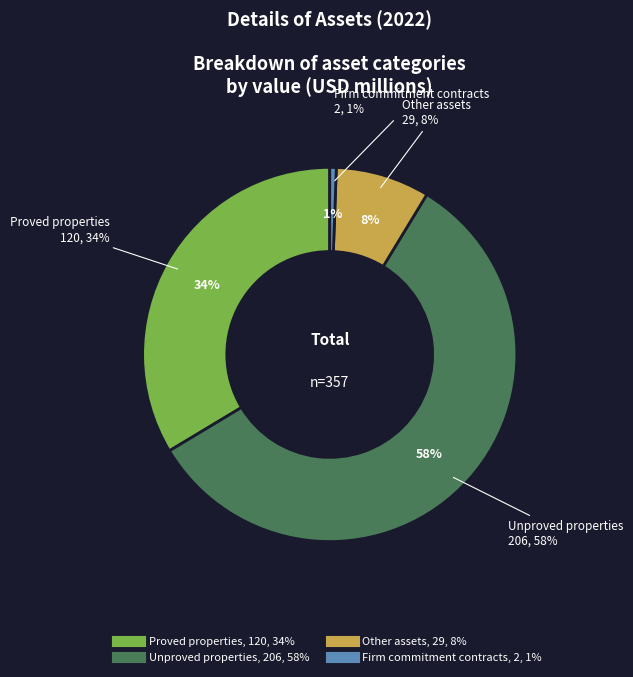

Which slice is the largest?

Unproved properties